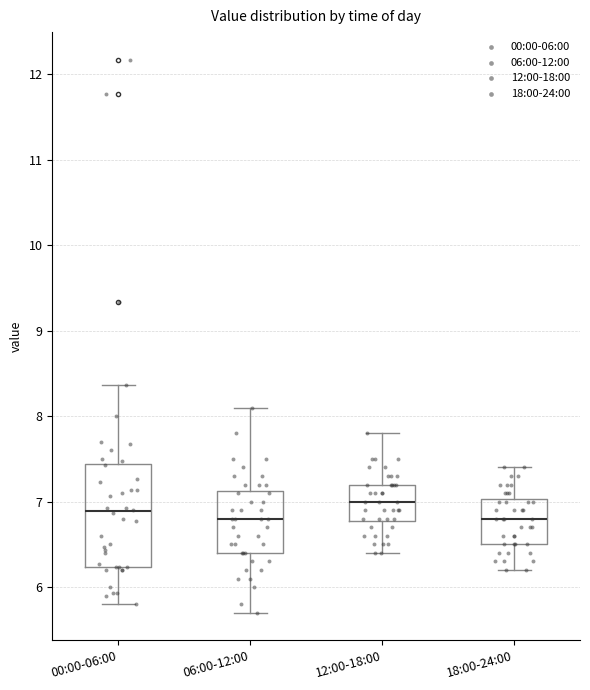

Where does the median line of the box for 06:00-12:00 sit on the y-axis? The values are not printed on the chart, so give them approximately, as read against the axis.

6.8